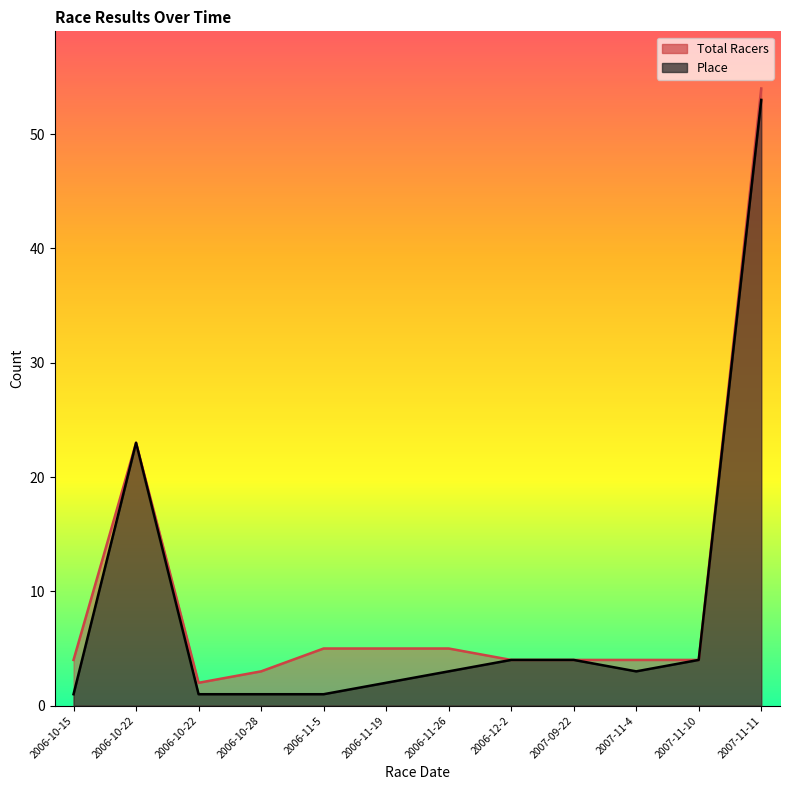

What is the total value across all series at 2007-11-10?

8